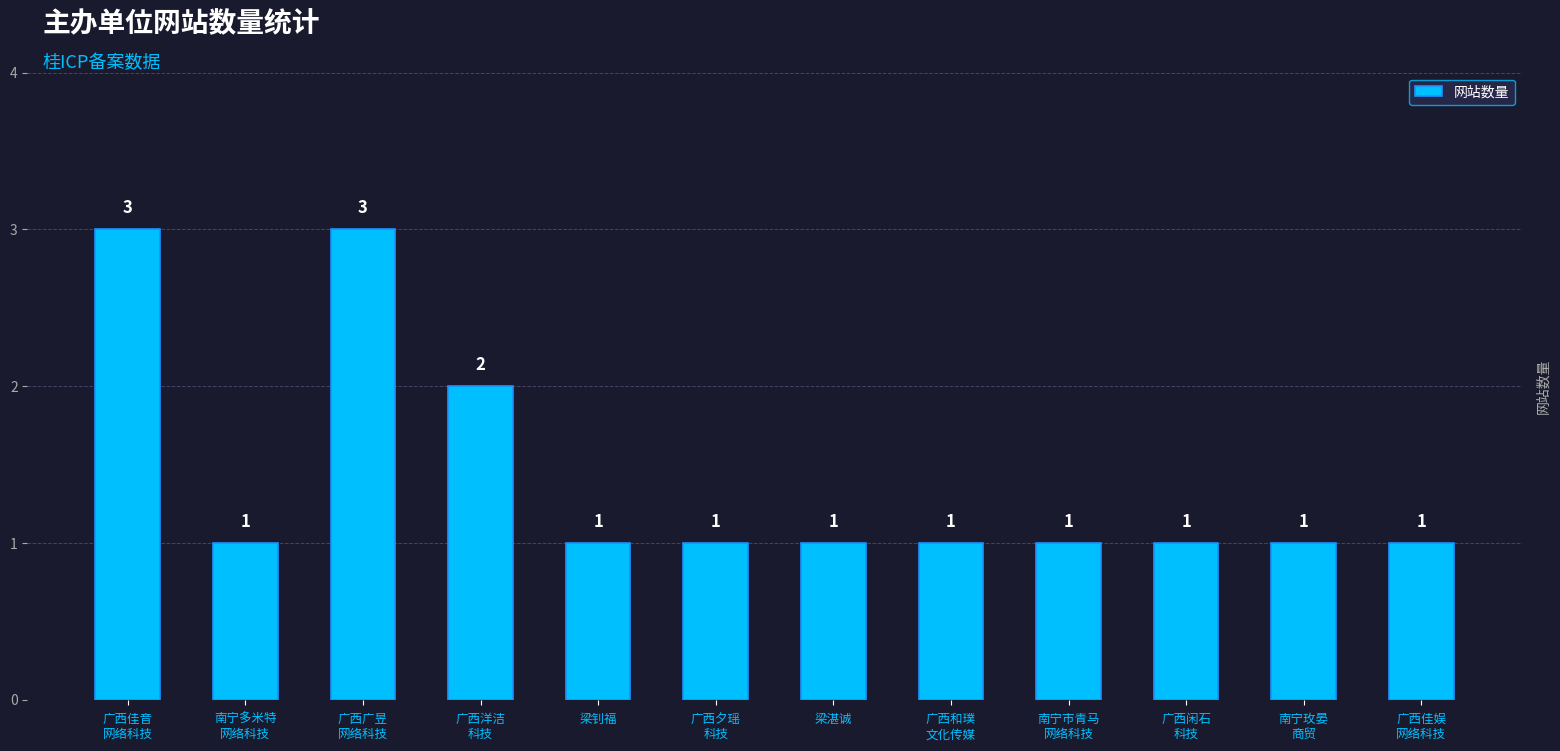

What is the greatest value displayed?

3